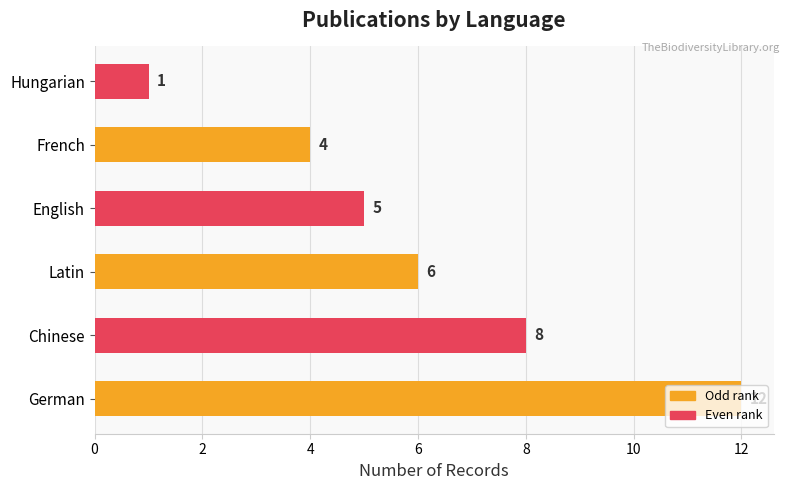

The value at German is 12. True or false?

True